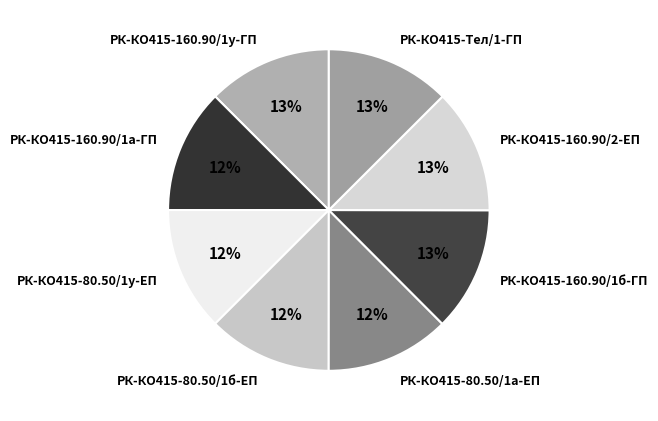

Do РК-КО415-160.90/1б-ГП and РК-КО415-160.90/1у-ГП together represent more than half of the pie?

No